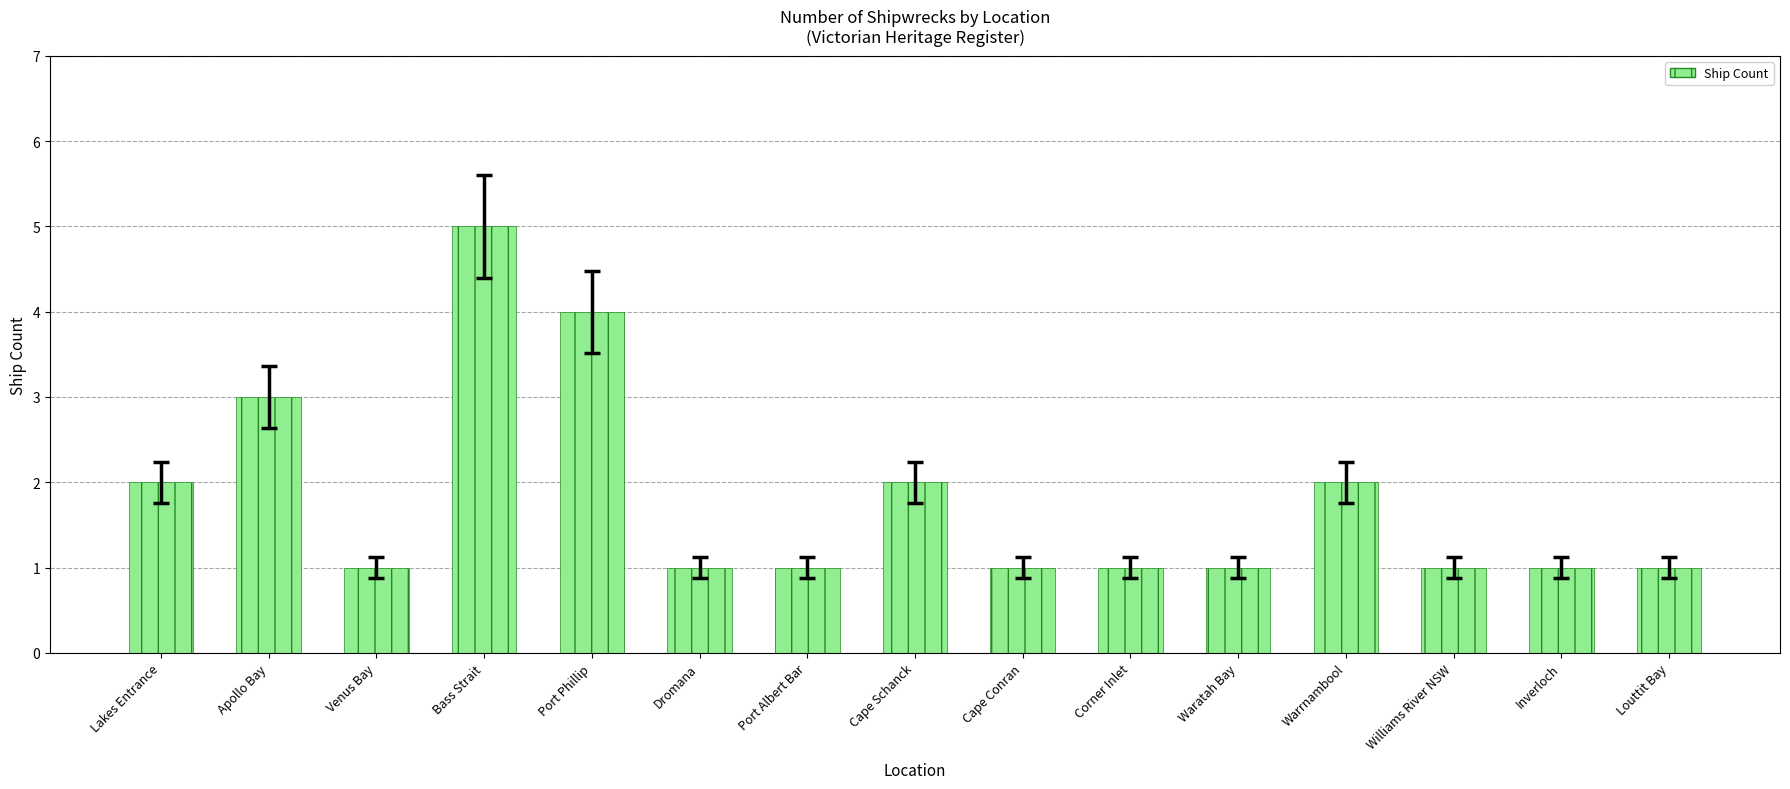

What position from the left is Cape Schanck?

8